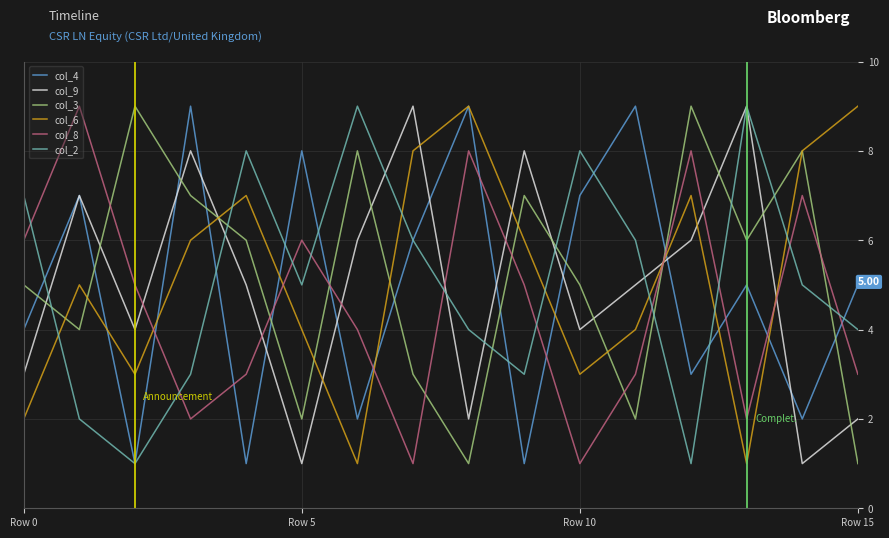

Which series ends up on top after the final intersection of col_8 and col_9?

col_8